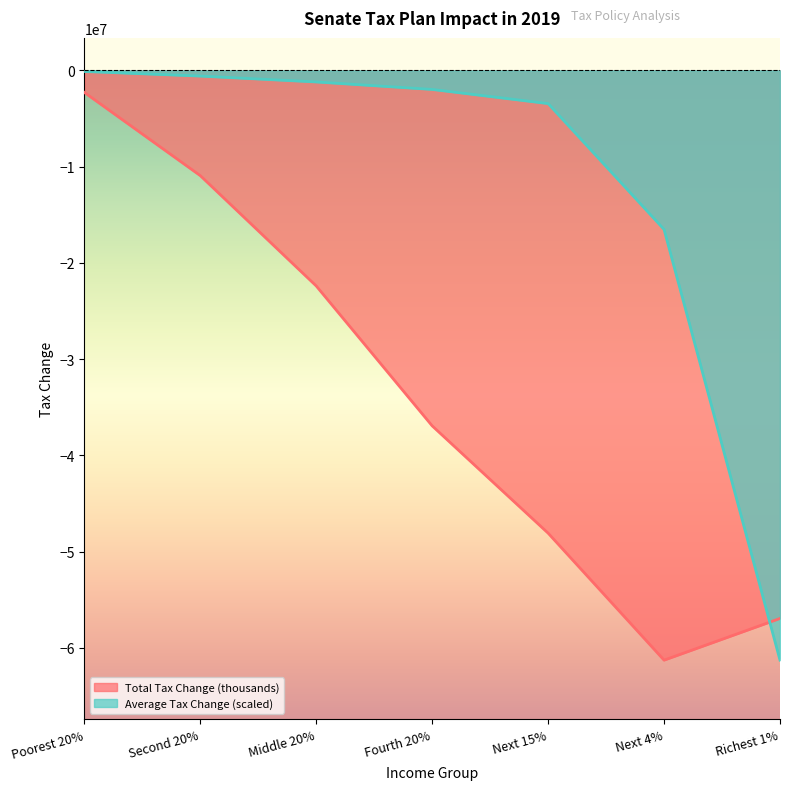

Which series has the largest total across all categories?

Average Tax Change (scaled)